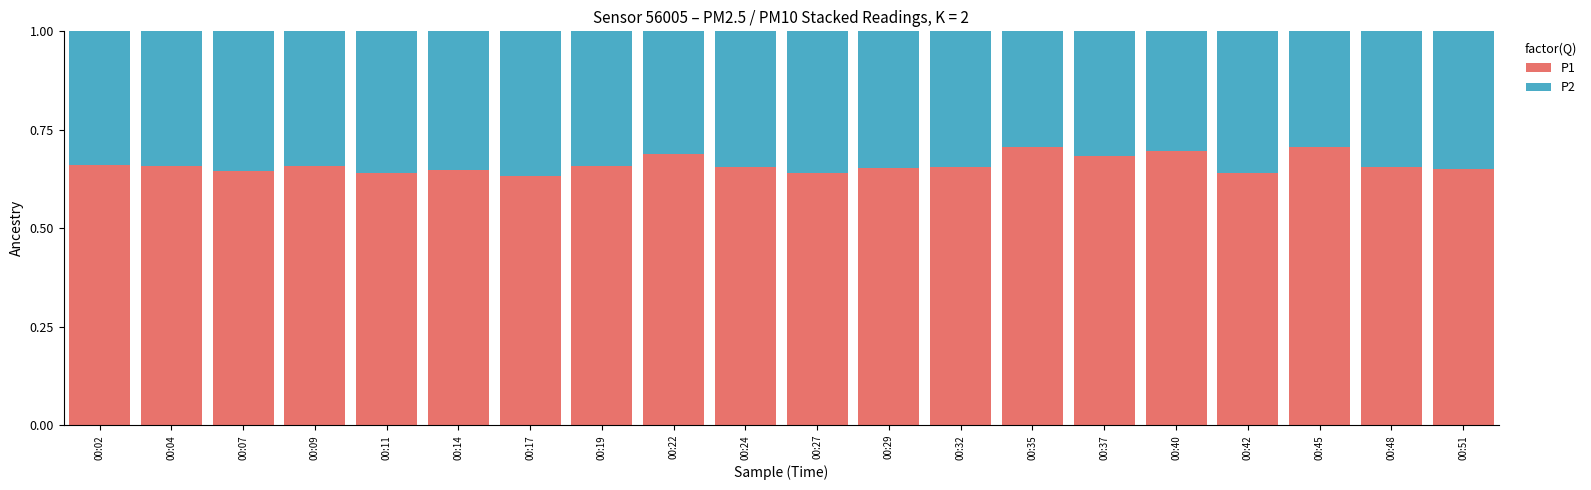

What is the total value across all series at 00:48?

1.0